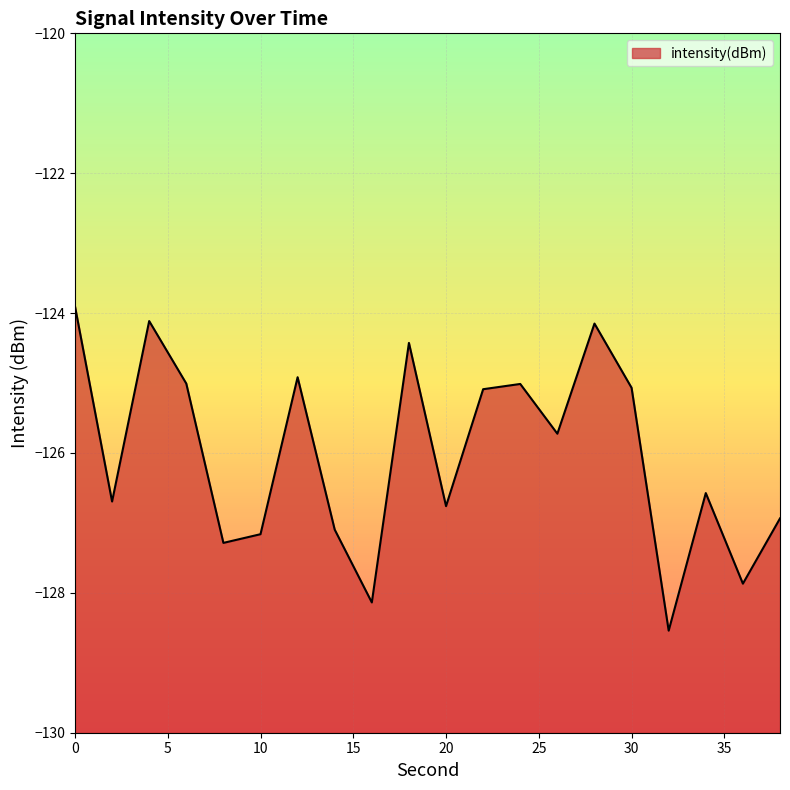

What is the value of the 10th point from the left?

-124.4